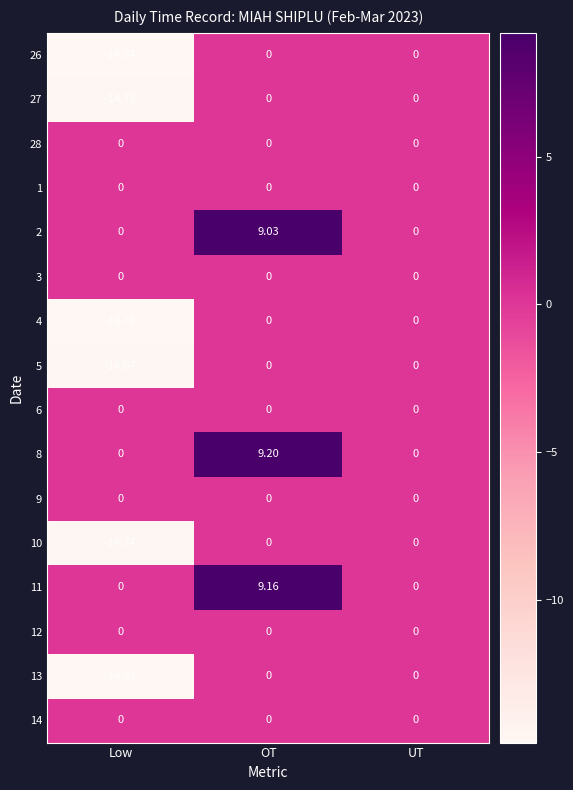

What is the minimum value shown in the chart?

-14.8